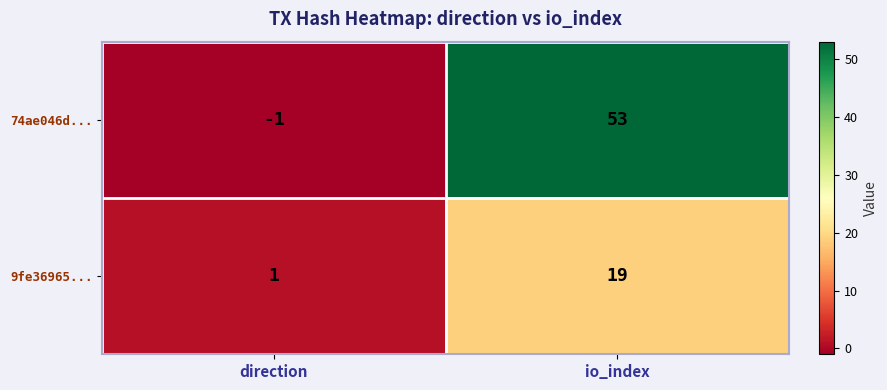

What is the sum of all 9fe36965... values?

20